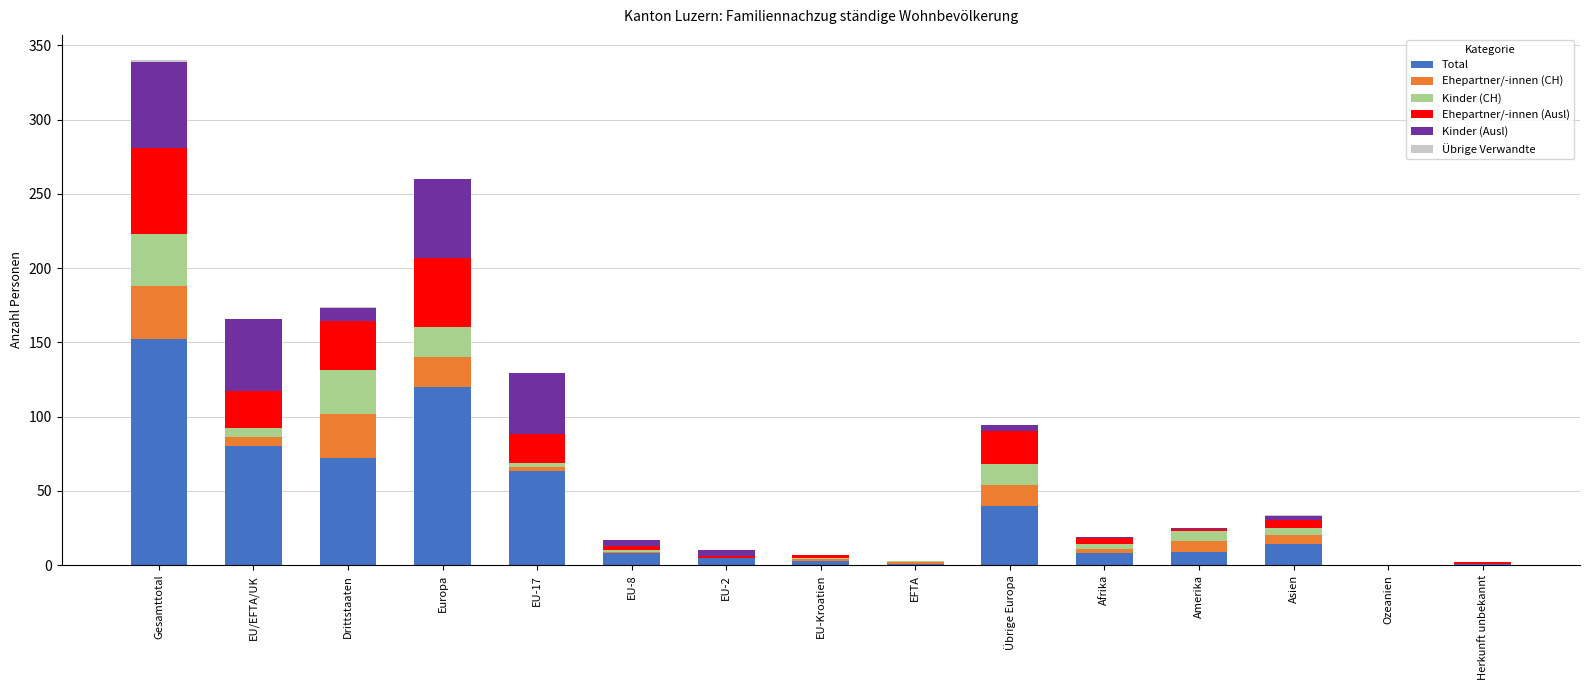

At which category is the sum across all series the highest?

Gesamttotal